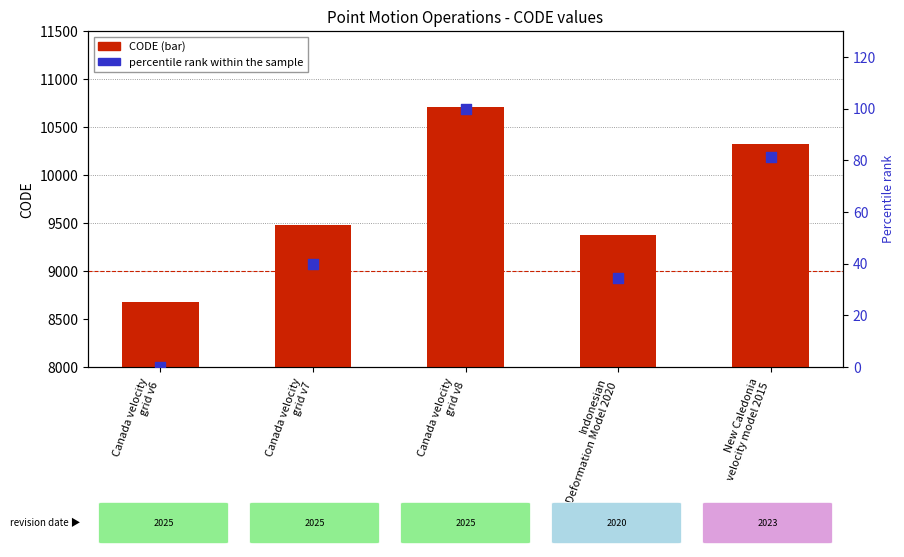

Which series has the largest Y range (max minus min)?

CODE